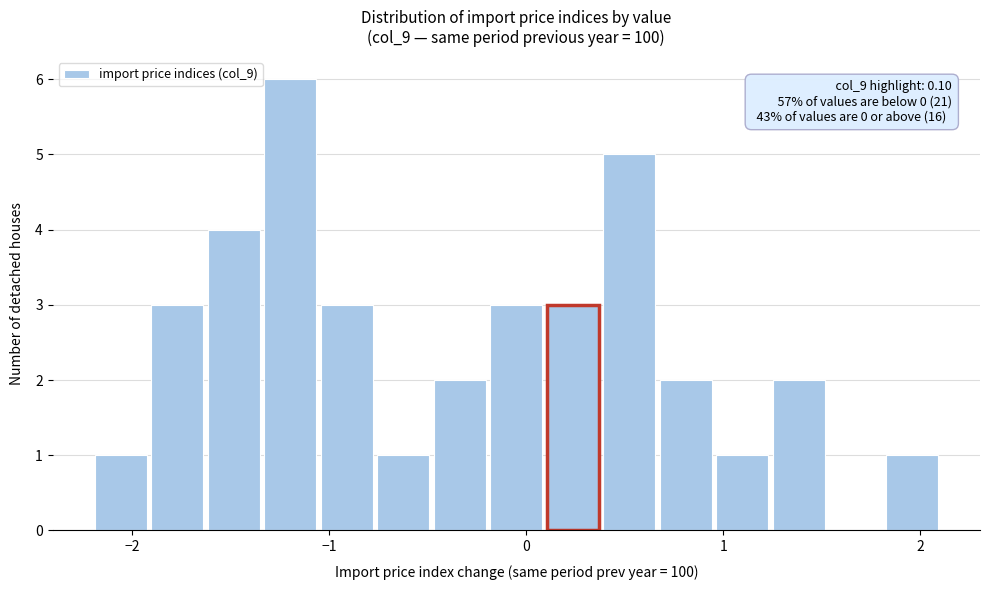

Read against the x-axis, roughly where is the centre of the tallest bar?

-1.2